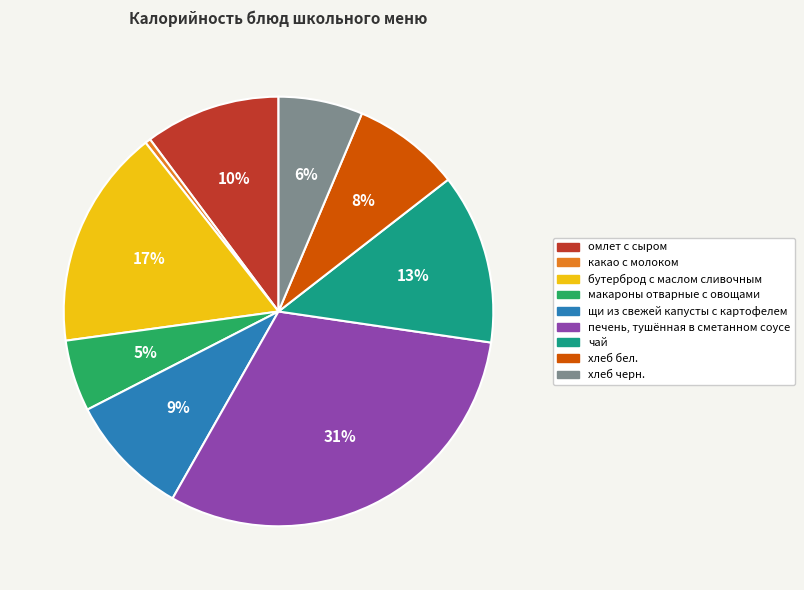

To the nearest percent, what is the average slice percentage?

11%